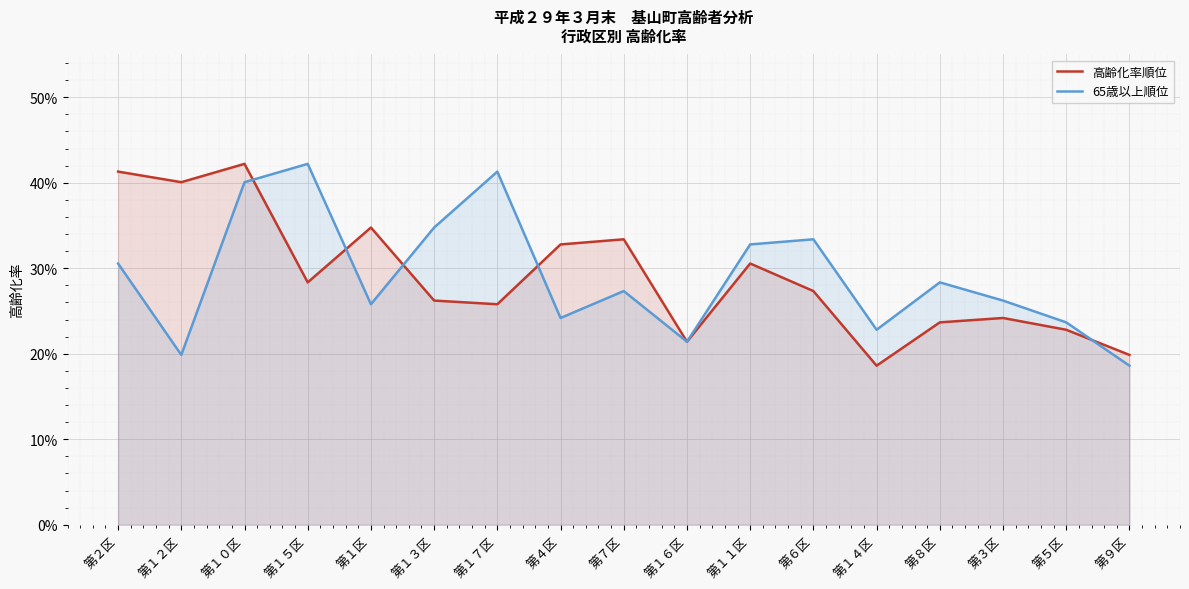

What is the difference between the maximum and minimum values in the 高齢化率順位 series?

0.2